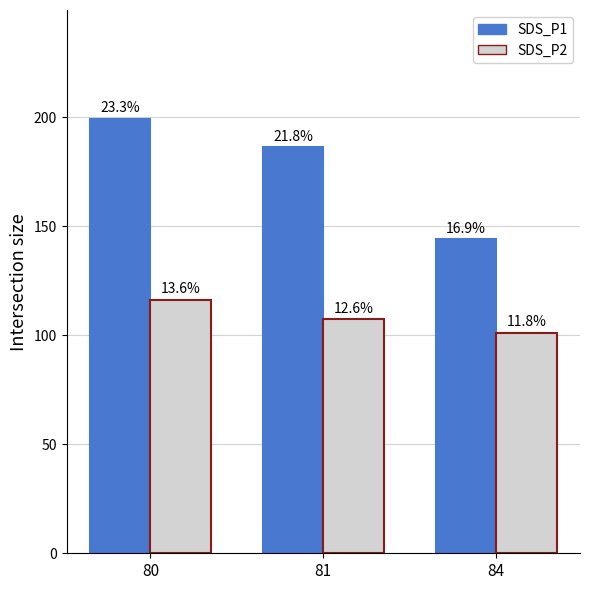

What are all the series names shown in the legend?

SDS_P1, SDS_P2